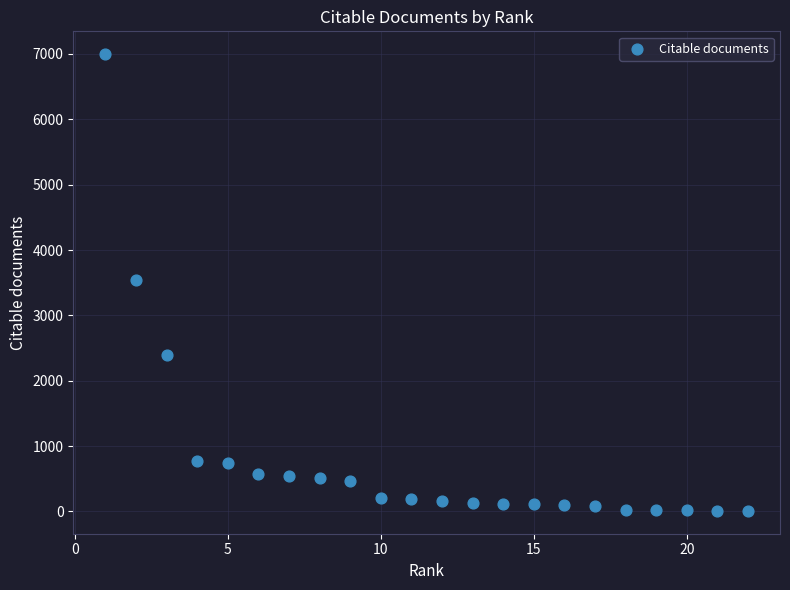

What is the range of Y values (max minus min)?

6988